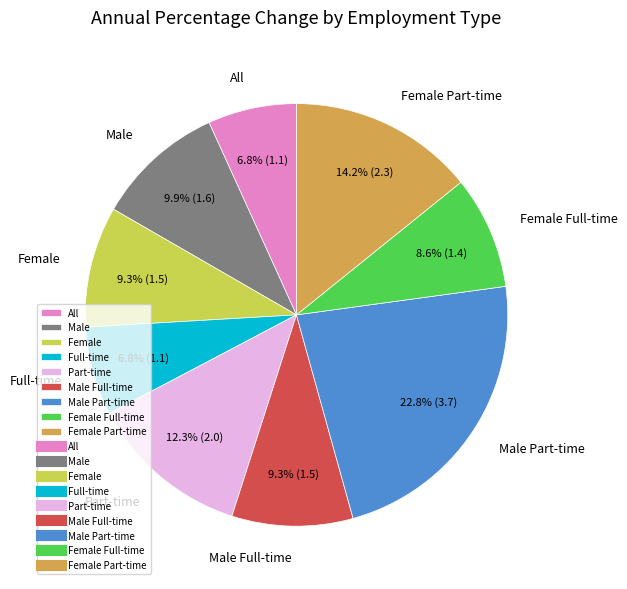

Which category has the biggest portion of the pie?

Male Part-time